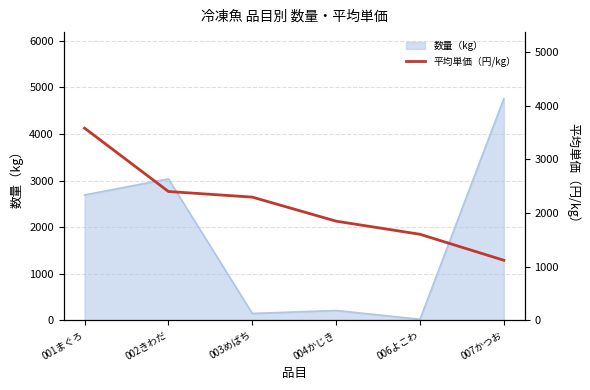

Rank the categories by value from highest to lowest.

001まぐろ, 002きわだ, 003めばち, 004かじき, 006よこわ, 007かつお